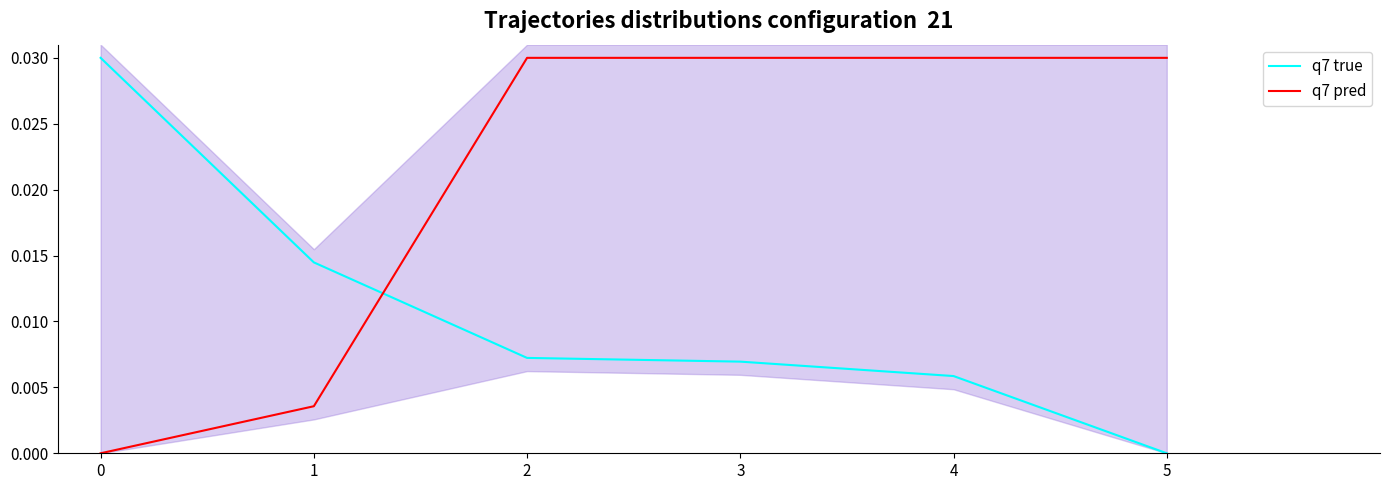

Reading right to left, list all the values displayed in this chart.

q7 true: 0.0	0.0	0.0	0.0	0.0	0.0
q7 pred: 0.0	0.0	0.0	0.0	0.0	0.0